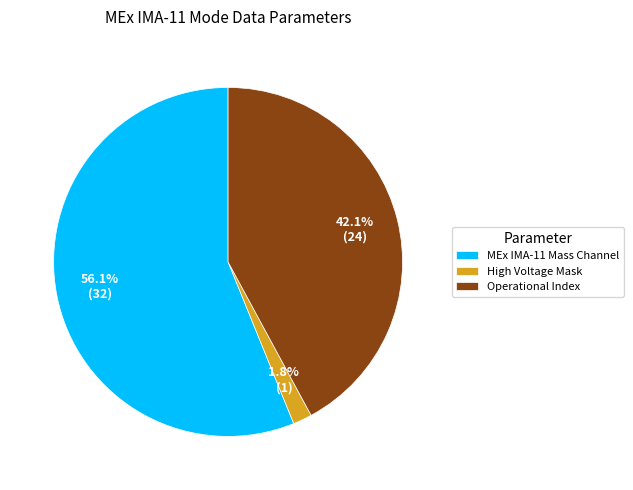

Which category accounts for the majority?

MEx IMA-11 Mass Channel